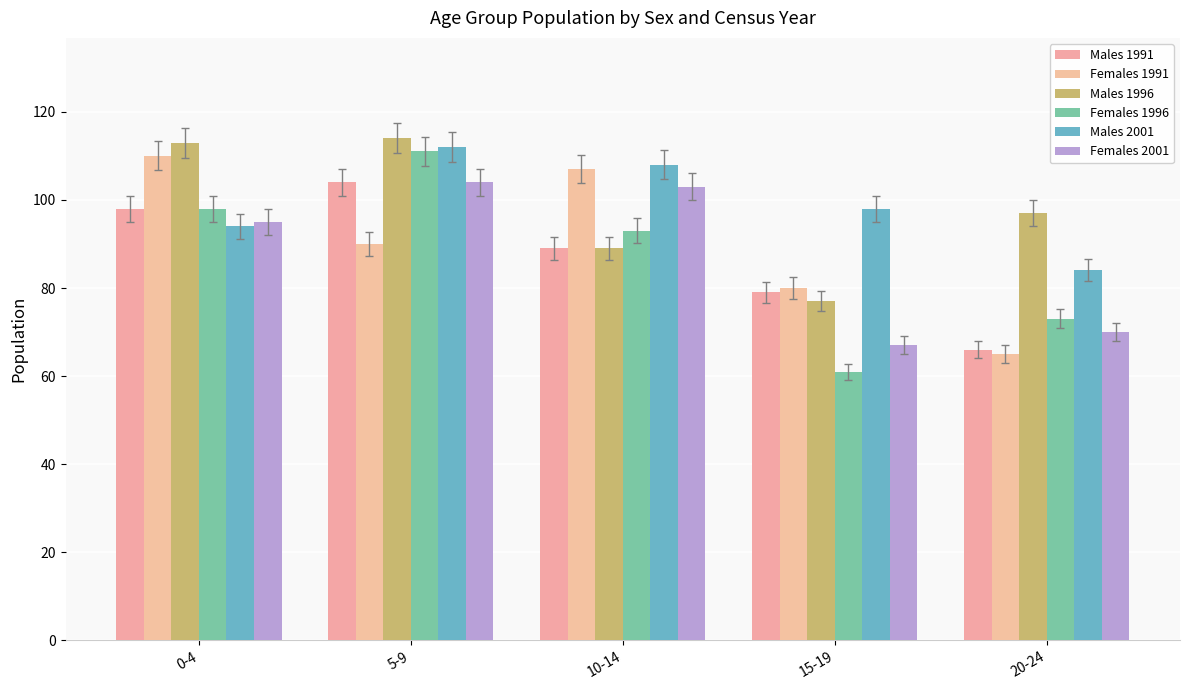

At which label is Females 2001 closest to 85?

0-4